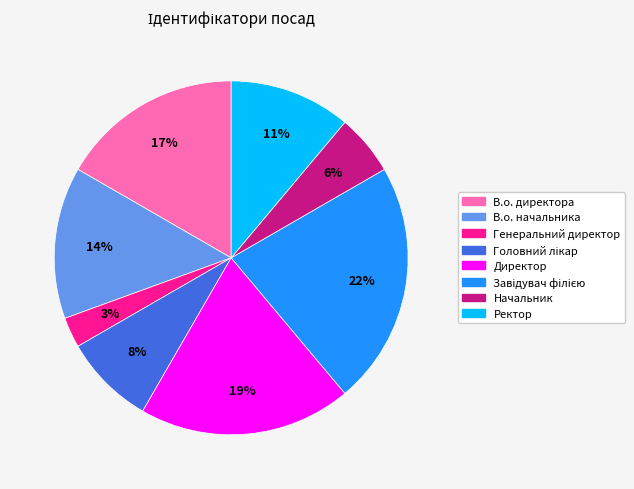

What percentage is the В.о. директора slice, to the nearest percent?

17%